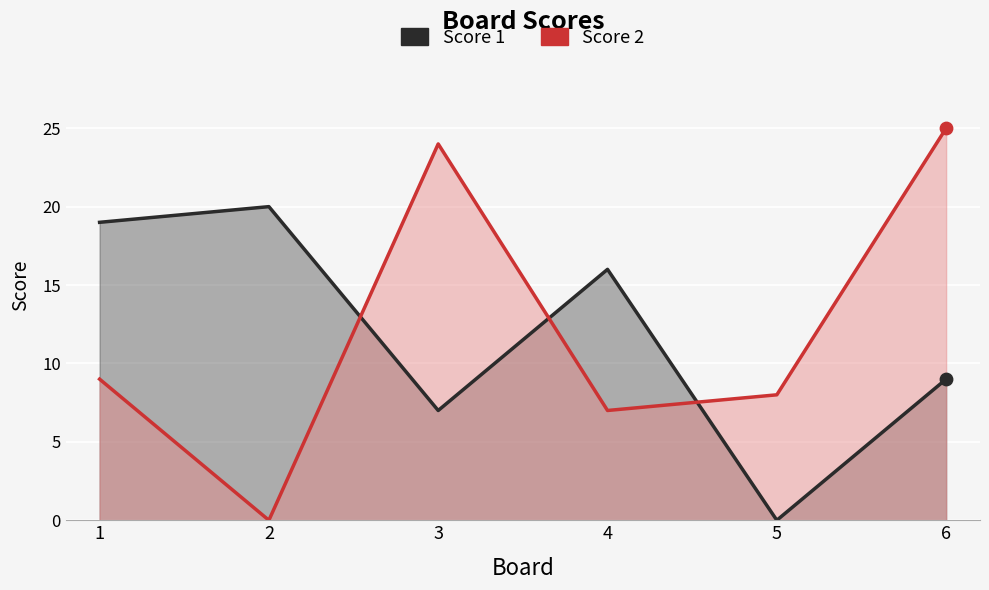

At which category is the sum across all series the highest?

6